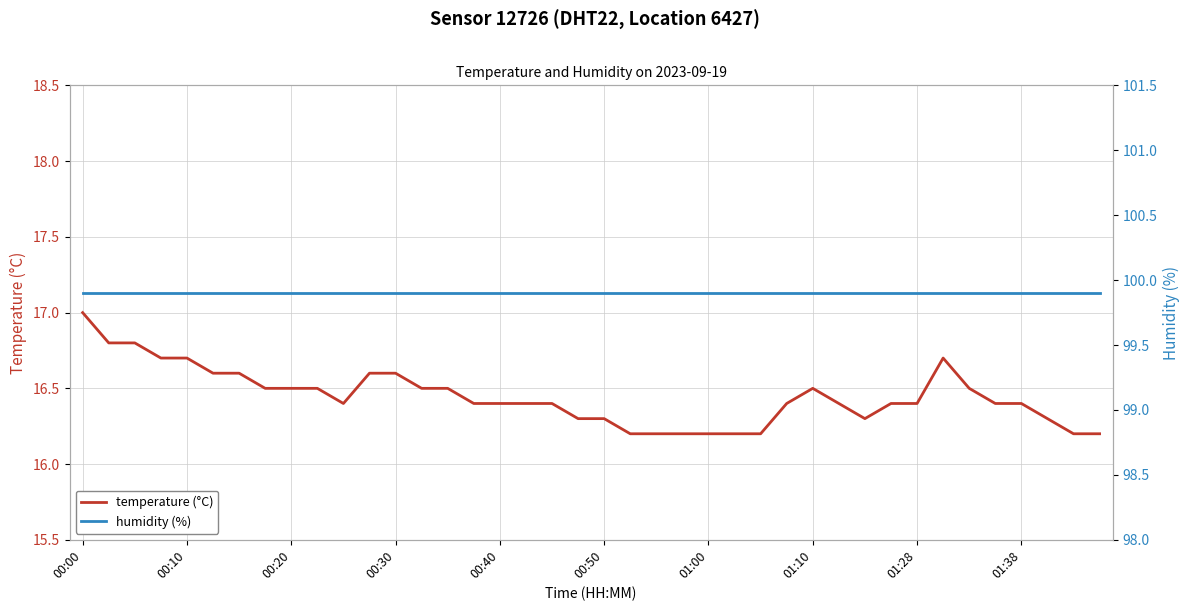

Reading left to right, transcribe all the data shown in this chart.

temperature (°C): 17.0	16.8	16.8	16.7	16.7	16.6	16.6	16.5	16.5	16.5	16.4	16.6	16.6	16.5	16.5	16.4	16.4	16.4	16.4	16.3	16.3	16.2	16.2	16.2	16.2	16.2	16.2	16.4	16.5	16.4	16.3	16.4	16.4	16.7	16.5	16.4	16.4	16.3	16.2	16.2
humidity (%): 99.9	99.9	99.9	99.9	99.9	99.9	99.9	99.9	99.9	99.9	99.9	99.9	99.9	99.9	99.9	99.9	99.9	99.9	99.9	99.9	99.9	99.9	99.9	99.9	99.9	99.9	99.9	99.9	99.9	99.9	99.9	99.9	99.9	99.9	99.9	99.9	99.9	99.9	99.9	99.9